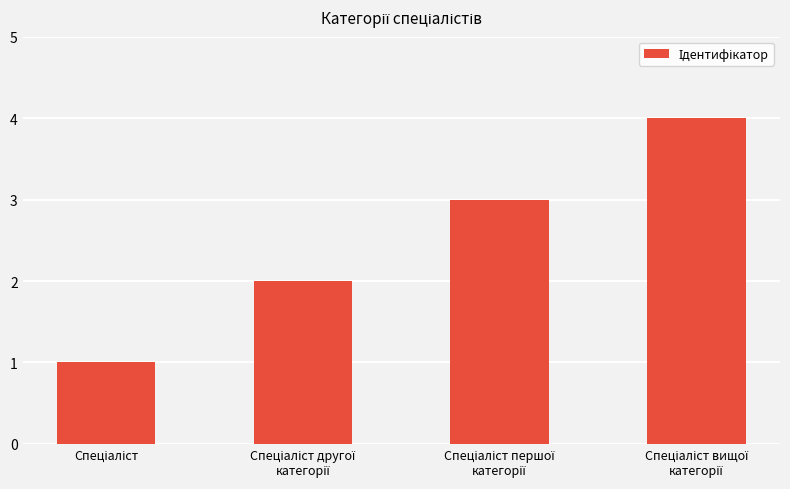

What is the difference between the maximum and minimum values?

3